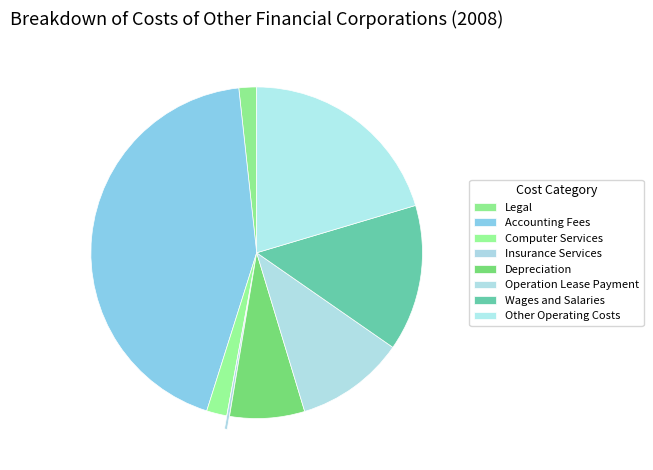

To the nearest percent, what percentage of the pie is Depreciation?

7%